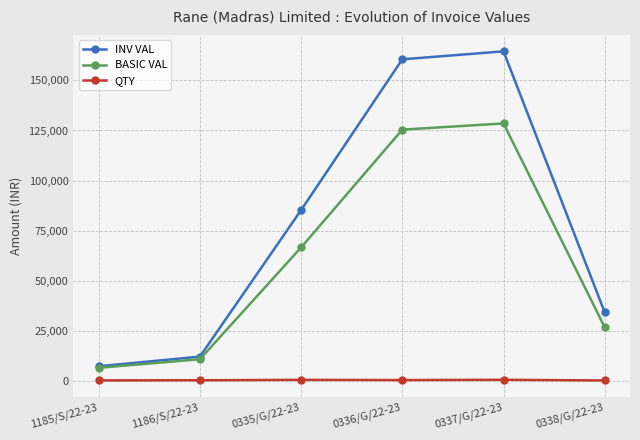

At which category does the chart reach its peak across all series?

0337/G/22-23